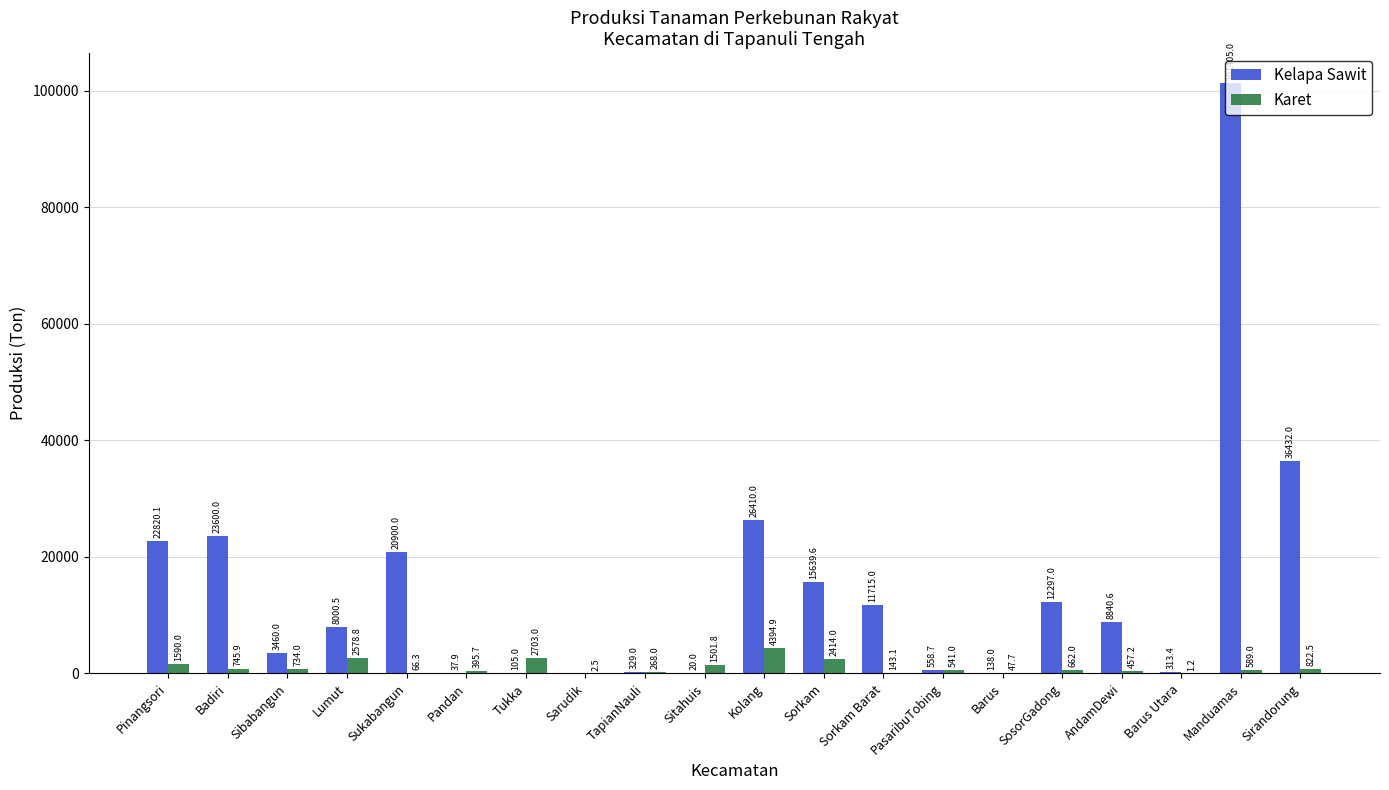

What is the total value across all series at Sitahuis?

1521.8